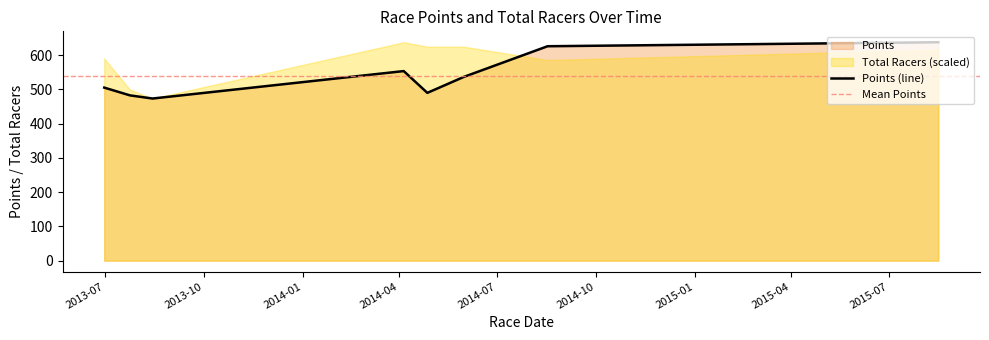

Approximately how many times larger is the value at 2014-05-31 compared to 2013-08-14?

1.1